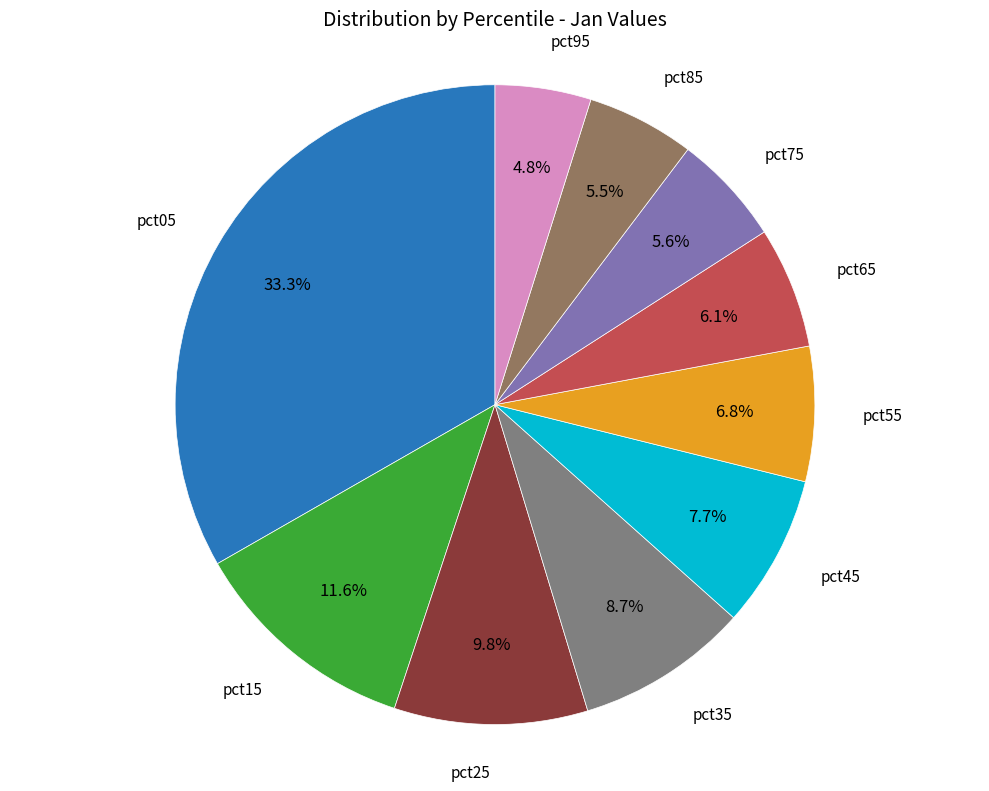

Is there any slice that represents more than half of the pie?

No